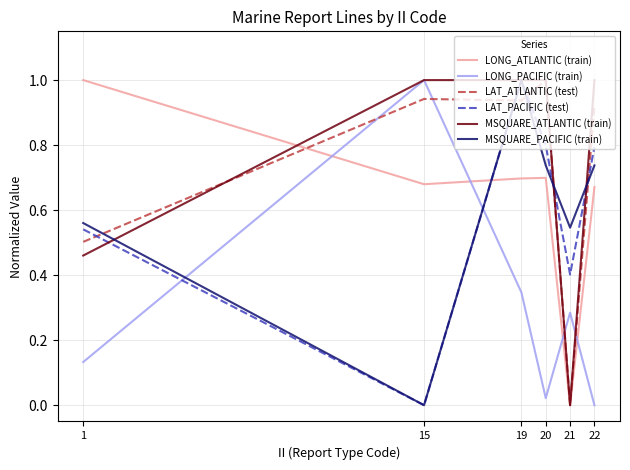

How many distinct data groups are displayed?

6